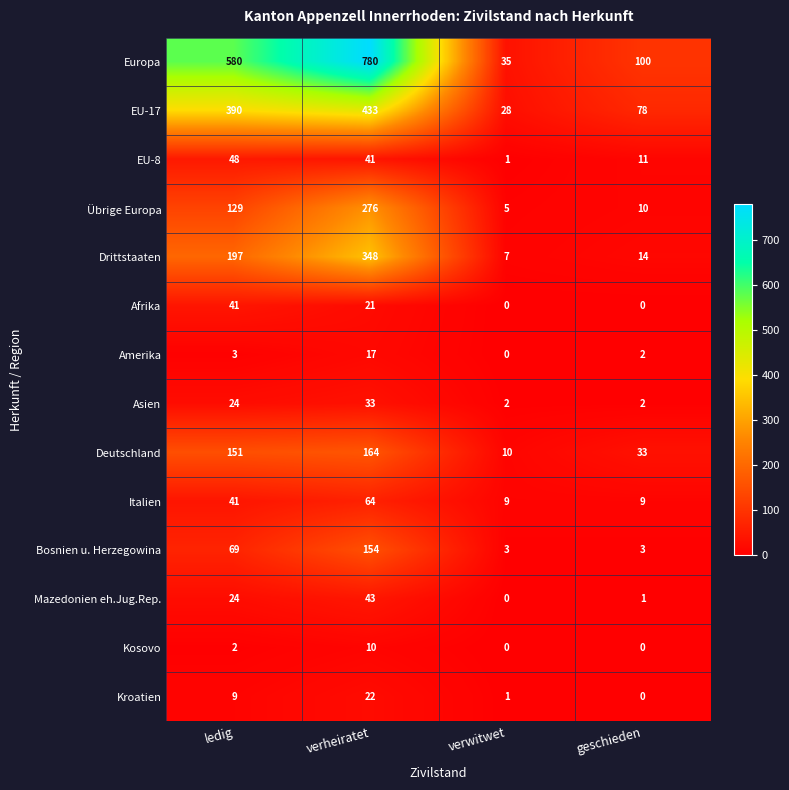

What is the average value of the Drittstaaten series?

142